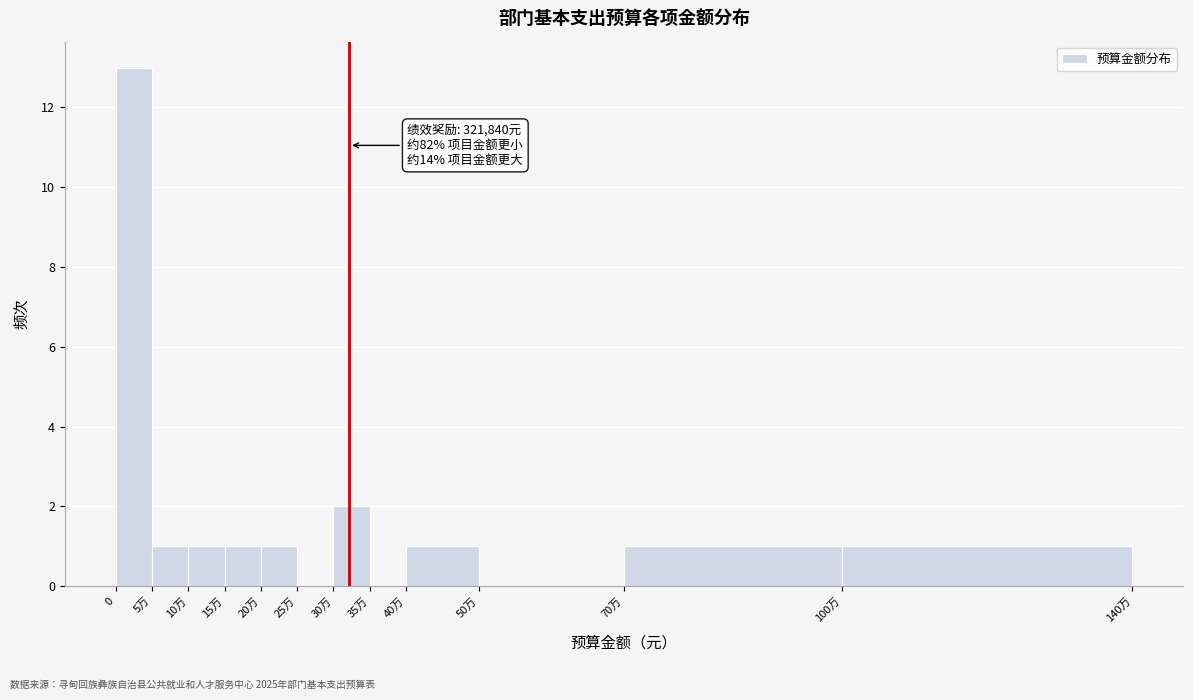

Reading left to right, extract all data points from this chart.

0=13	5万=1	10万=1	15万=1	20万=1	25万=0	30万=2	35万=0	40万=1	50万=0	70万=1	100万=1